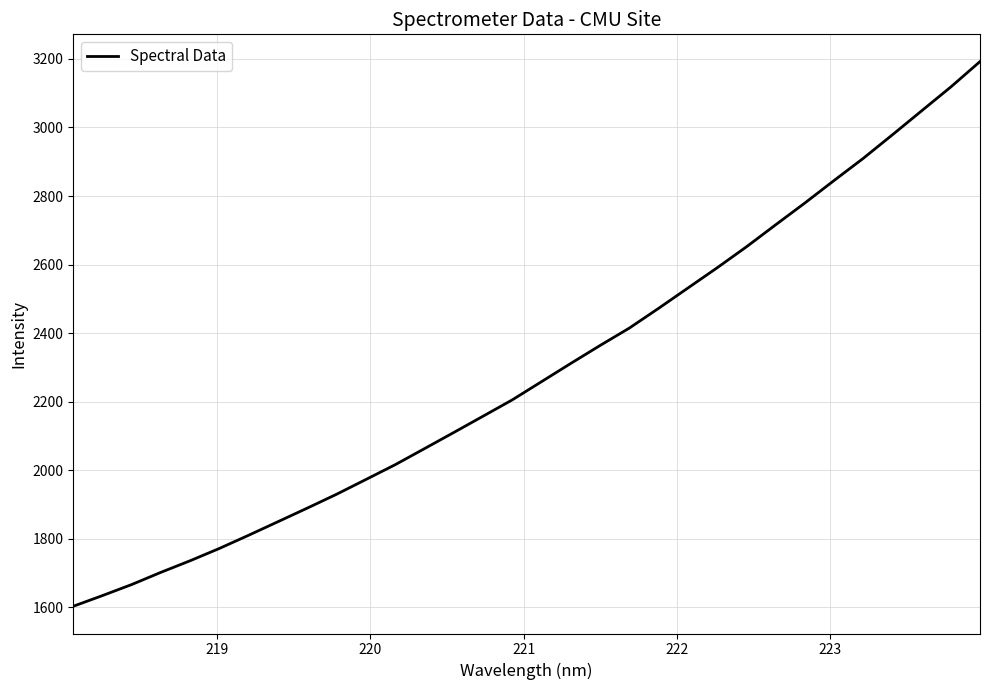

Reading left to right, what are all the values shown in this chart?

1603.0	1634.3	1666.6	1702.3	1736.2	1772.1	1810.7	1850.1	1889.7	1930.1	1973.1	2016.3	2063.1	2110.1	2157.6	2205.3	2258.4	2311.6	2363.9	2414.6	2472.2	2531.3	2590.4	2651.4	2715.7	2779.3	2845.0	2909.7	2978.6	3048.5	3118.2	3192.3